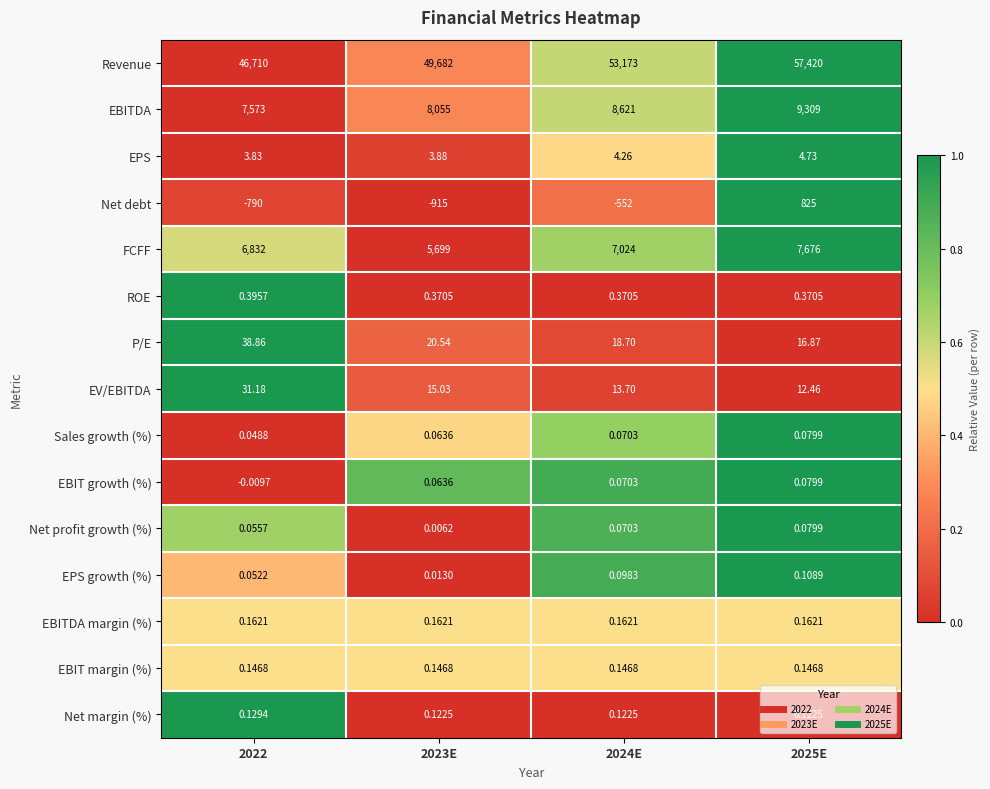

At which category does the chart reach its minimum across all series?

2023E